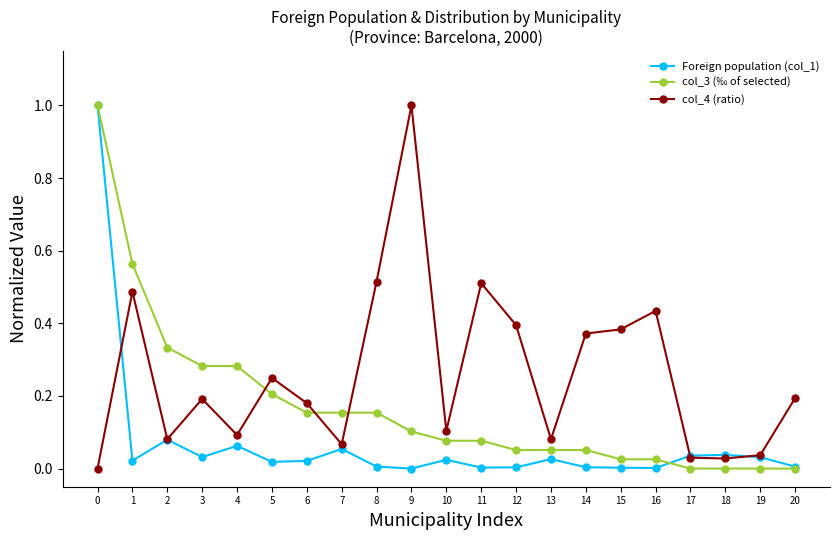

Which series changed the most between 2 and 9?

col_4 (ratio)